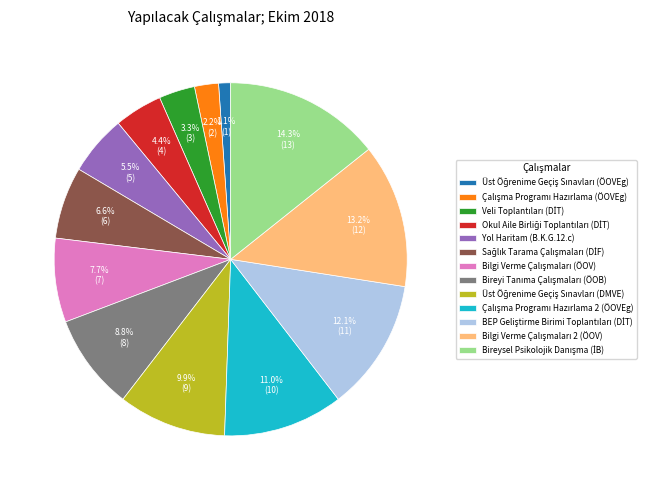

Is there any slice that represents more than half of the pie?

No